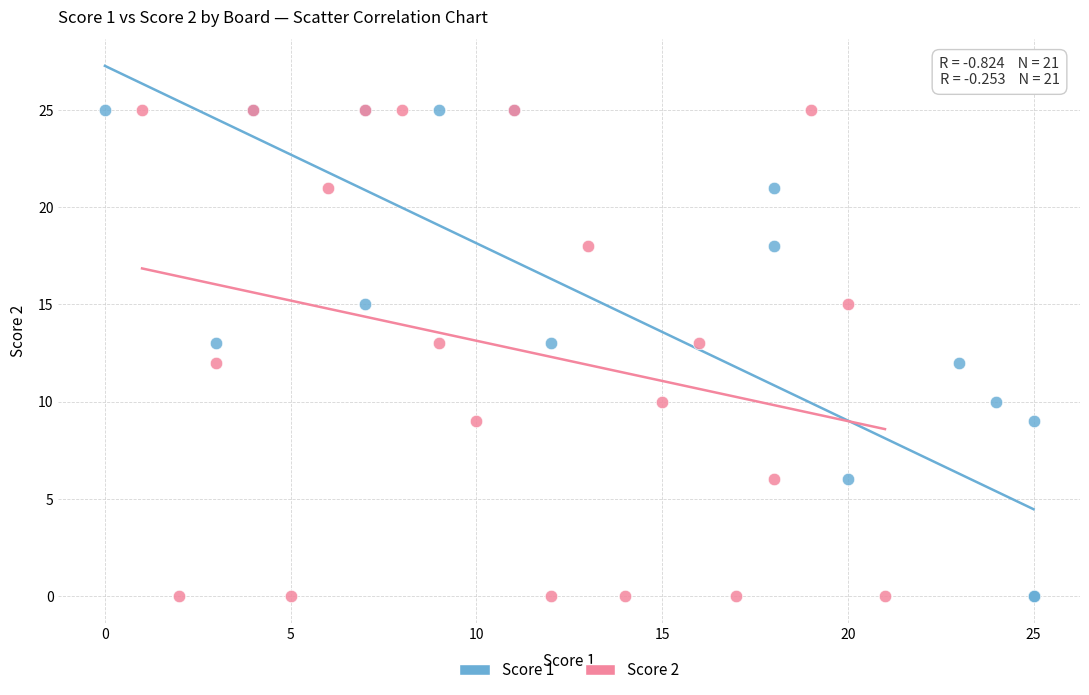

What are all the series names shown in the legend?

Score 1, Score 2